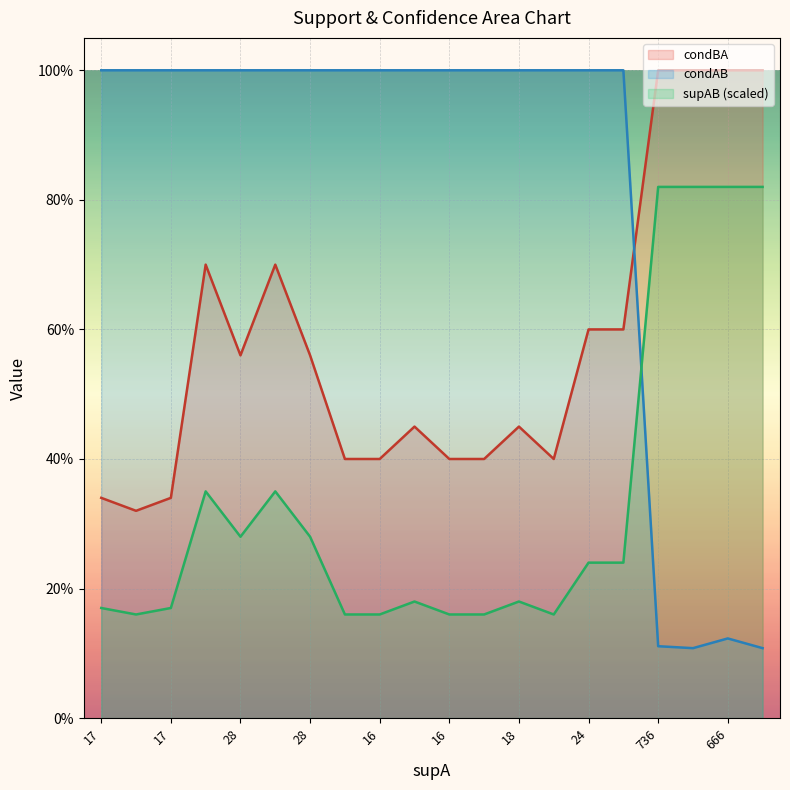

The condAB series shows 1.6 at 18. True or false?

False